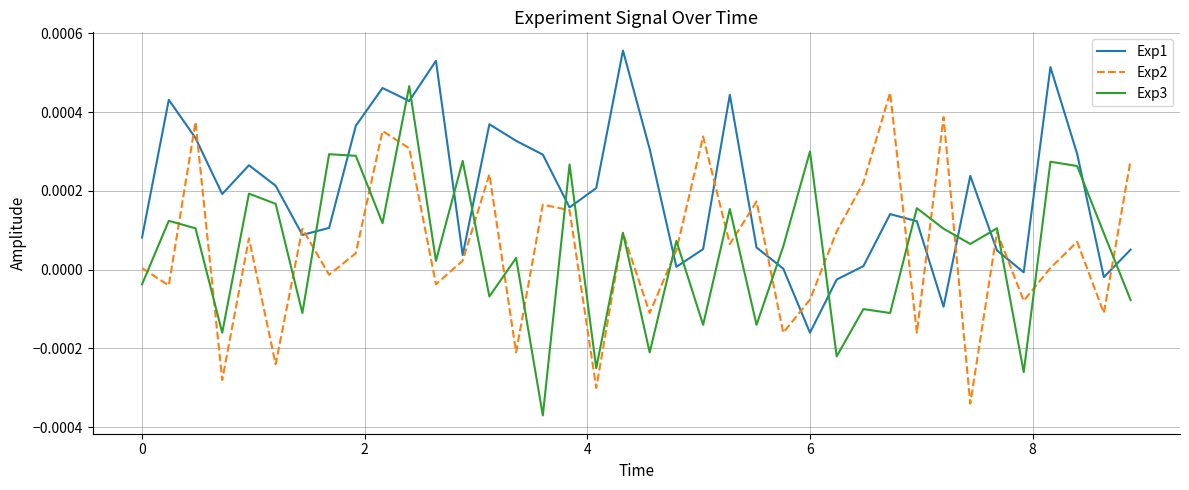

Which series has the largest range (max minus min)?

Exp3